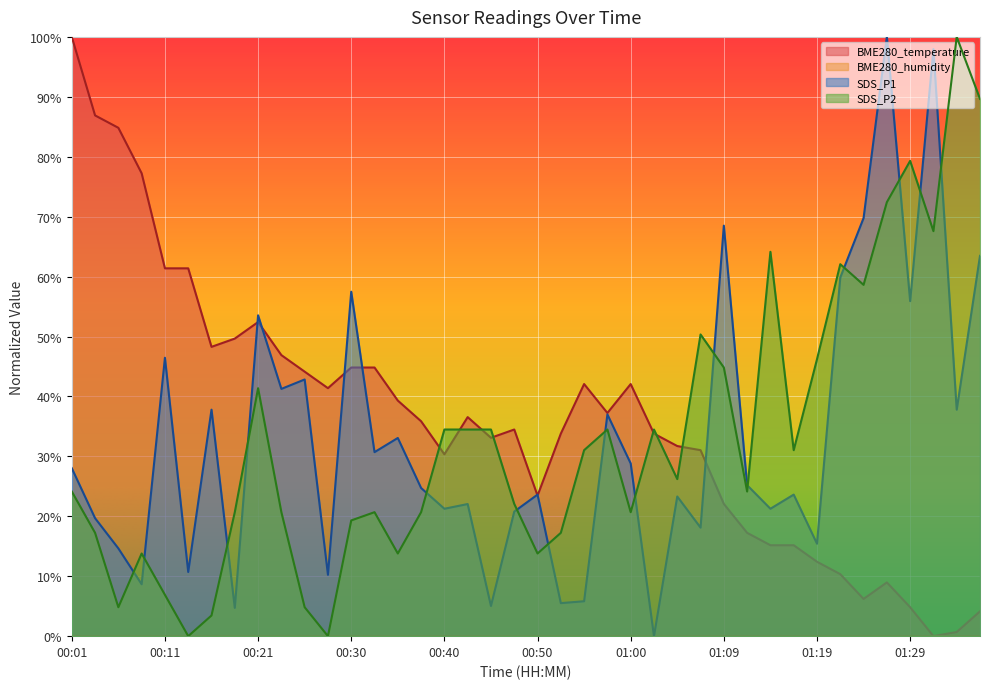

Reading left to right, list all the values displayed in this chart.

BME280_temperature: 00:01=1.0	00:04=0.9	00:06=0.8	00:09=0.8	00:11=0.6	00:13=0.6	00:16=0.5	00:18=0.5	00:21=0.5	00:23=0.5	00:26=0.4	00:28=0.4	00:30=0.4	00:33=0.4	00:35=0.4	00:38=0.4	00:40=0.3	00:42=0.4	00:45=0.3	00:47=0.3	00:50=0.2	00:52=0.3	00:55=0.4	00:57=0.4	01:00=0.4	01:02=0.3	01:04=0.3	01:07=0.3	01:09=0.2	01:12=0.2	01:14=0.2	01:17=0.2	01:19=0.1	01:22=0.1	01:24=0.1	01:27=0.1	01:29=0.0	01:31=0.0	01:34=0.0	01:36=0.0
SDS_P1: 00:01=0.3	00:04=0.2	00:06=0.1	00:09=0.1	00:11=0.5	00:13=0.1	00:16=0.4	00:18=0.0	00:21=0.5	00:23=0.4	00:26=0.4	00:28=0.1	00:30=0.6	00:33=0.3	00:35=0.3	00:38=0.2	00:40=0.2	00:42=0.2	00:45=0.1	00:47=0.2	00:50=0.2	00:52=0.1	00:55=0.1	00:57=0.4	01:00=0.3	01:02=0.0	01:04=0.2	01:07=0.2	01:09=0.7	01:12=0.3	01:14=0.2	01:17=0.2	01:19=0.2	01:22=0.6	01:24=0.7	01:27=1.0	01:29=0.6	01:31=1.0	01:34=0.4	01:36=0.6
SDS_P2: 00:01=0.2	00:04=0.2	00:06=0.0	00:09=0.1	00:11=0.1	00:13=0.0	00:16=0.0	00:18=0.2	00:21=0.4	00:23=0.2	00:26=0.0	00:28=0.0	00:30=0.2	00:33=0.2	00:35=0.1	00:38=0.2	00:40=0.3	00:42=0.3	00:45=0.3	00:47=0.2	00:50=0.1	00:52=0.2	00:55=0.3	00:57=0.3	01:00=0.2	01:02=0.3	01:04=0.3	01:07=0.5	01:09=0.4	01:12=0.2	01:14=0.6	01:17=0.3	01:19=0.5	01:22=0.6	01:24=0.6	01:27=0.7	01:29=0.8	01:31=0.7	01:34=1.0	01:36=0.9